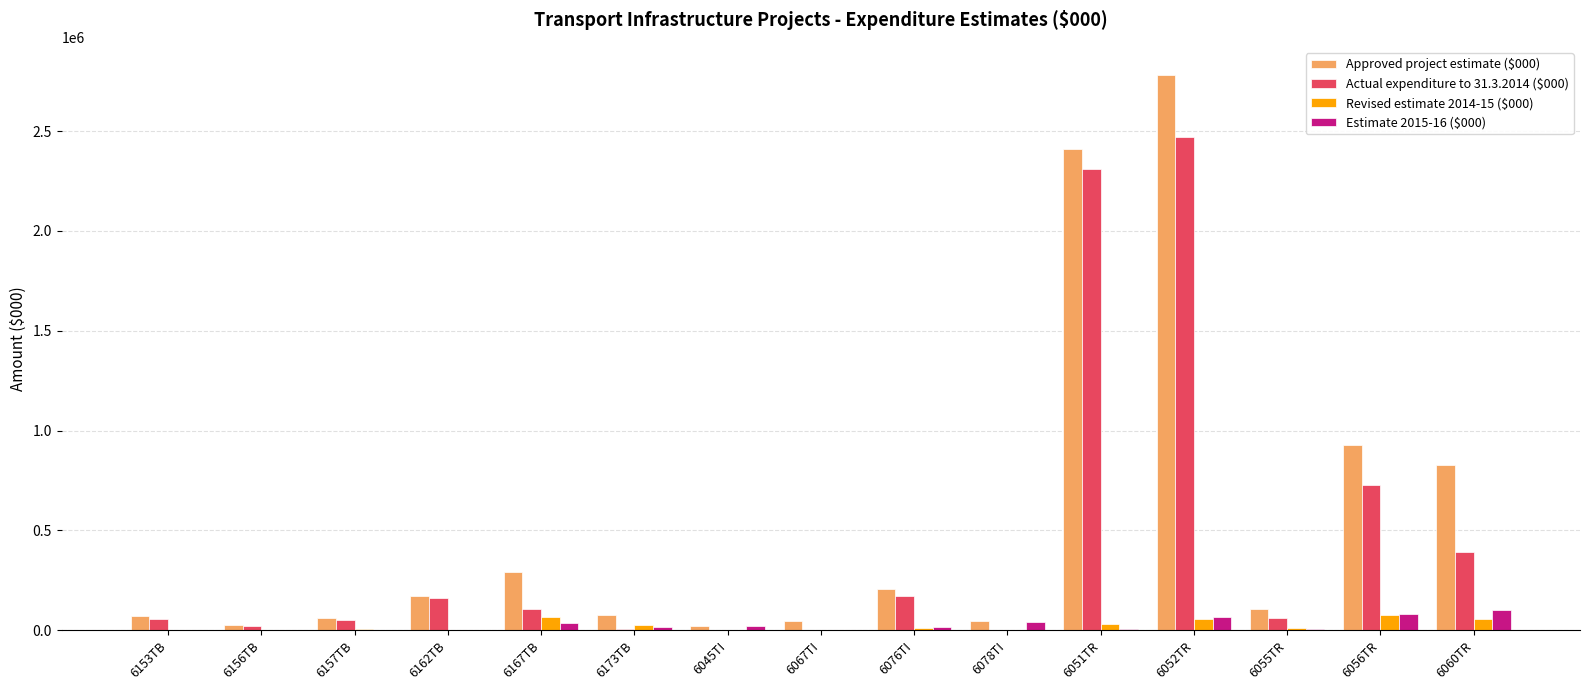

At which category is the sum across all series the highest?

6052TR